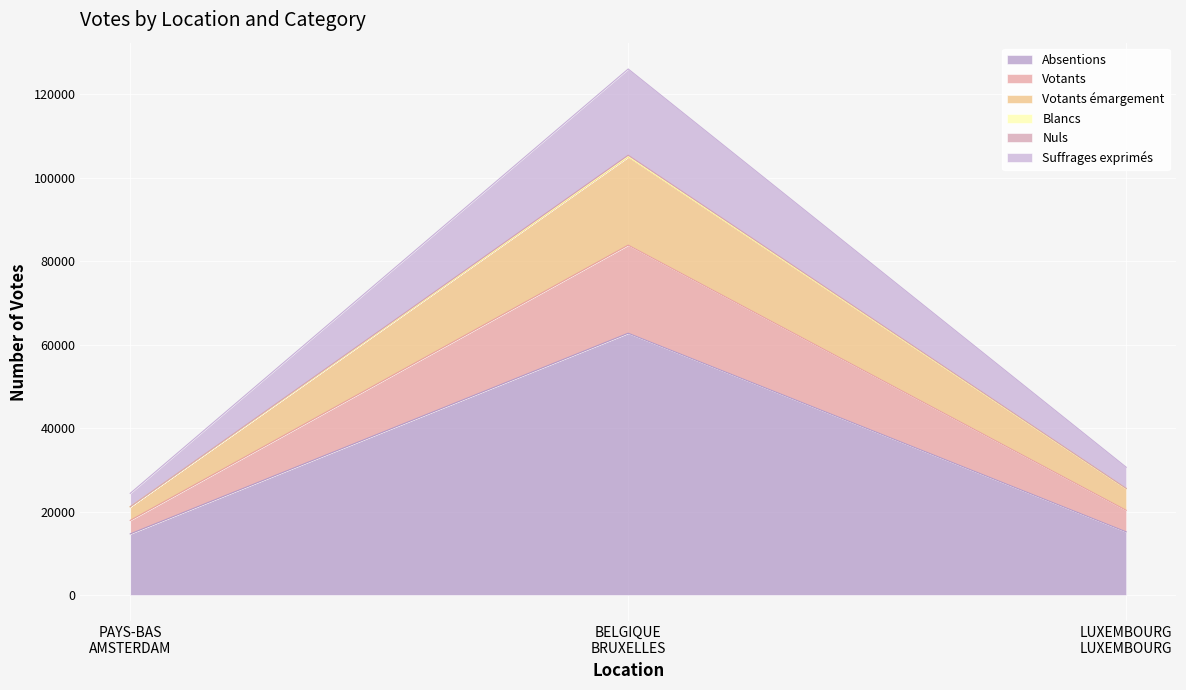

How many data points in Suffrages exprimés are above 20301?

1